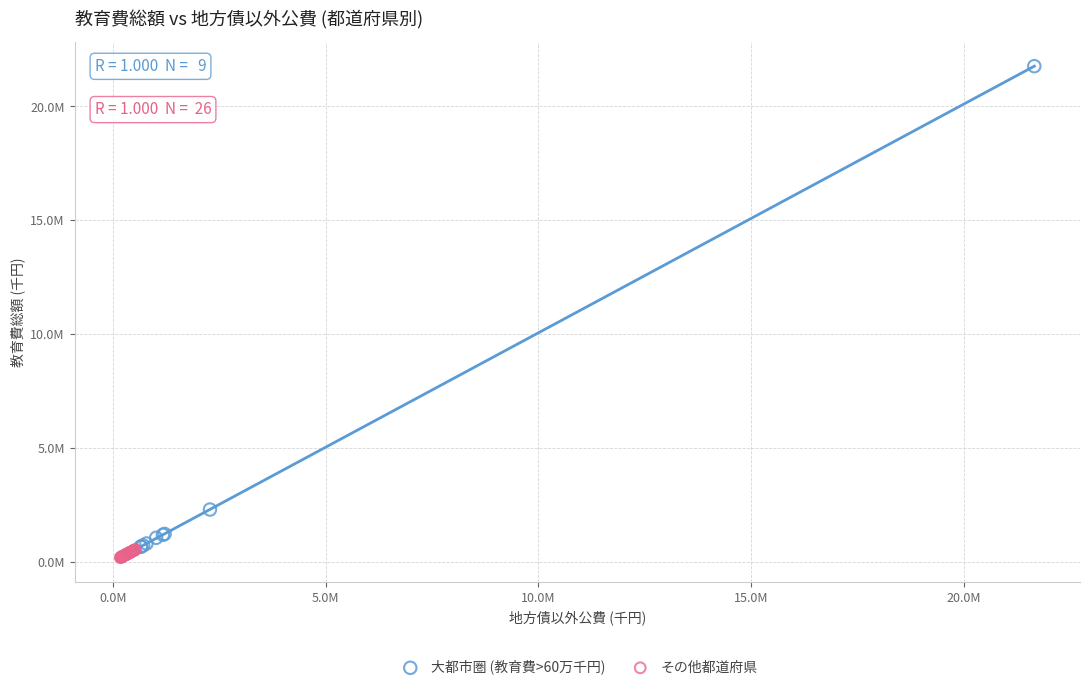

Which series has the widest spread of Y values?

大都市圏 (教育費>60万千円)